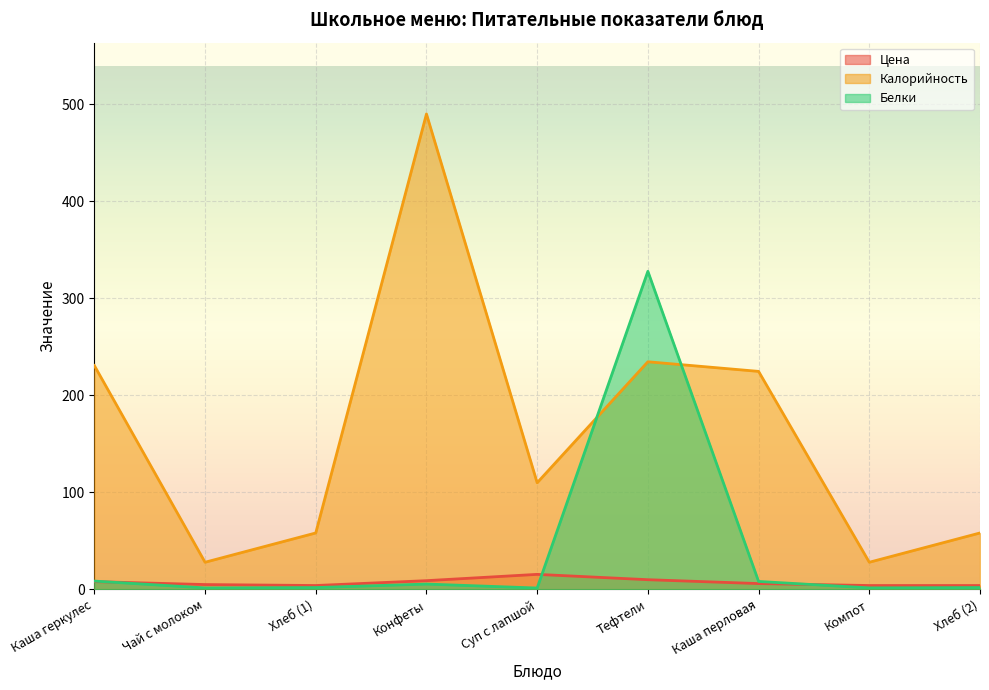

Between which two adjacent categories do Цена and Белки first intersect?

Каша геркулес and Чай с молоком